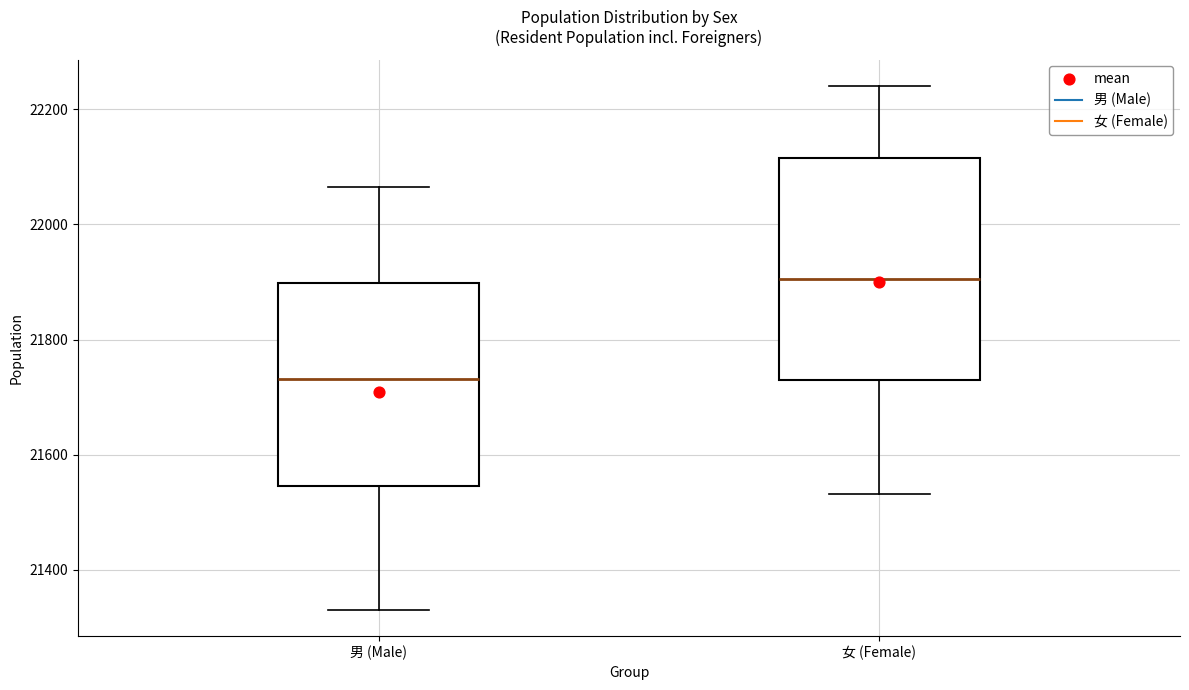

Which box has the lowest median line?

男 (Male)